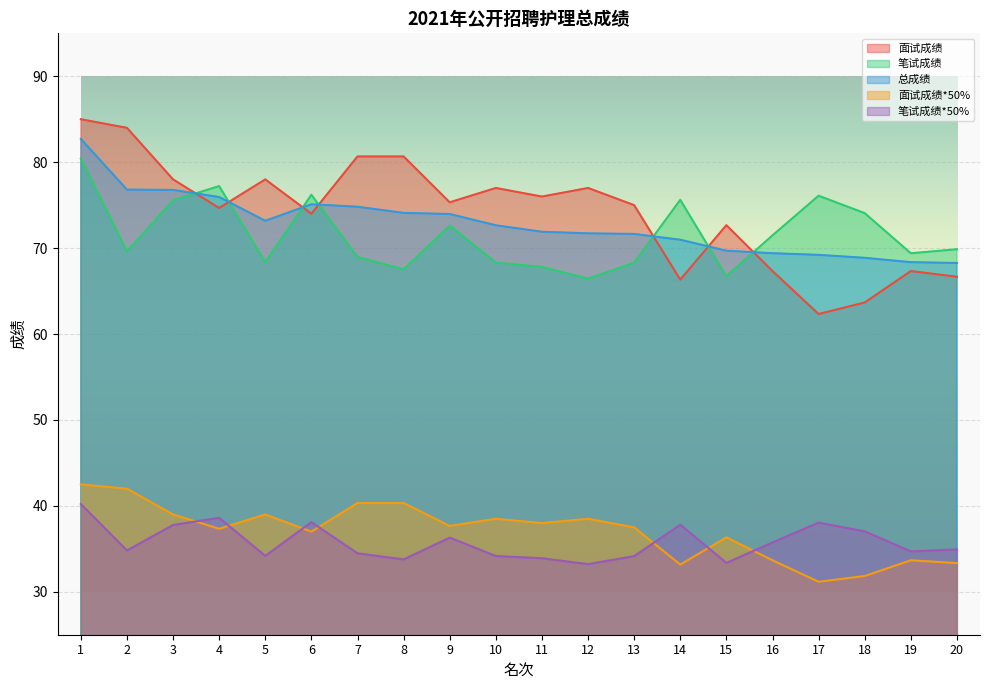

What is the difference between the second highest and second lowest values in the 笔试成绩 series?

10.5